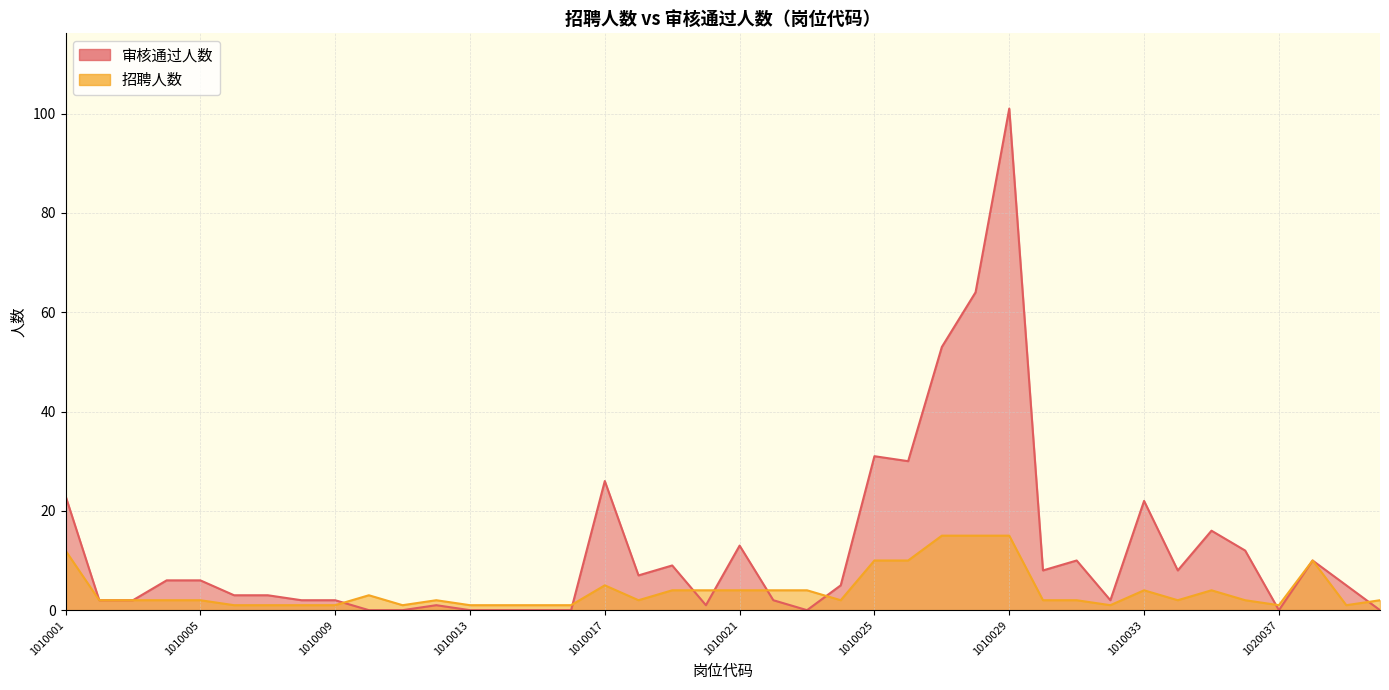

What is the difference between the highest and lowest values at 1010009?

1